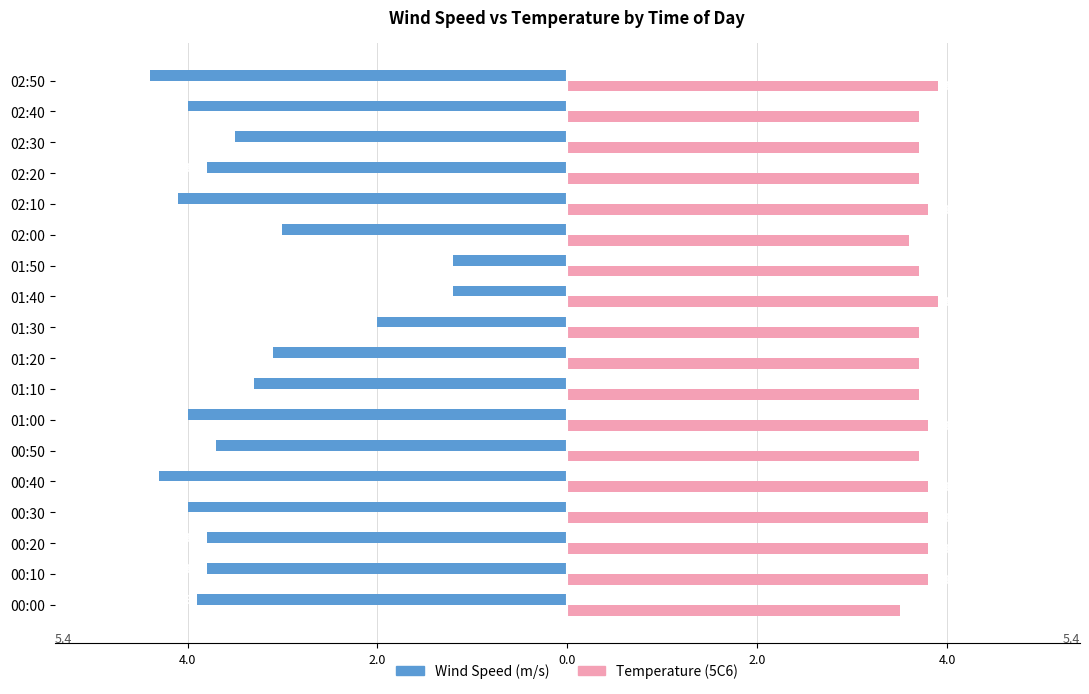

What is the highest value of the Temperature (5C6) series?

3.9